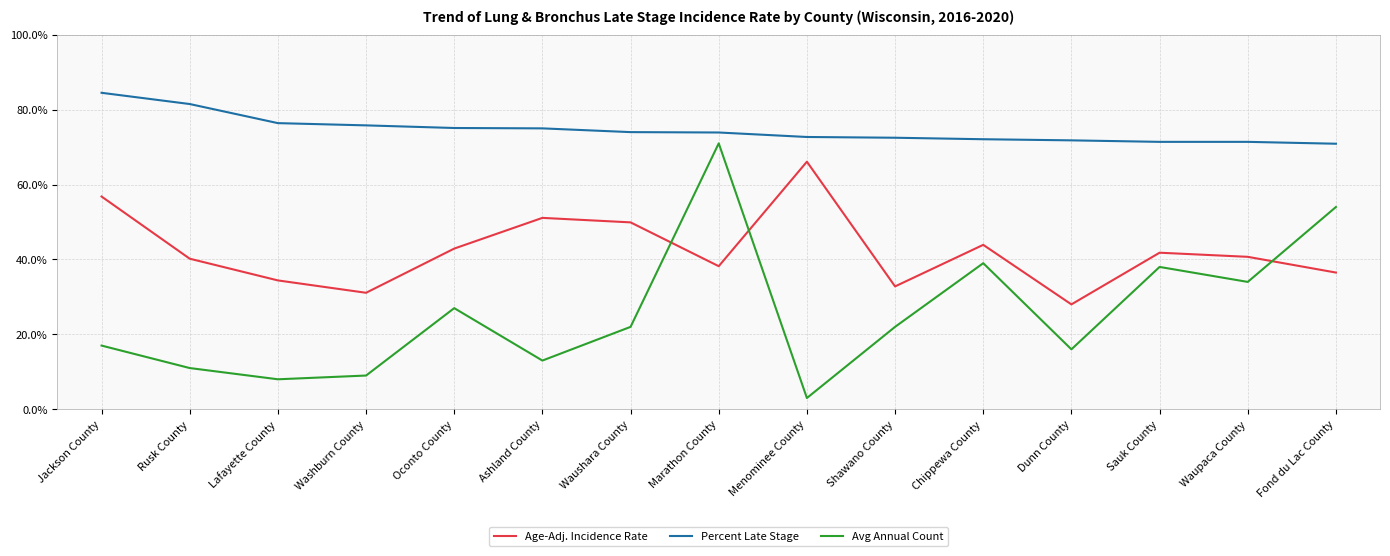

Which label corresponds to the smallest value in the chart?

Menominee County